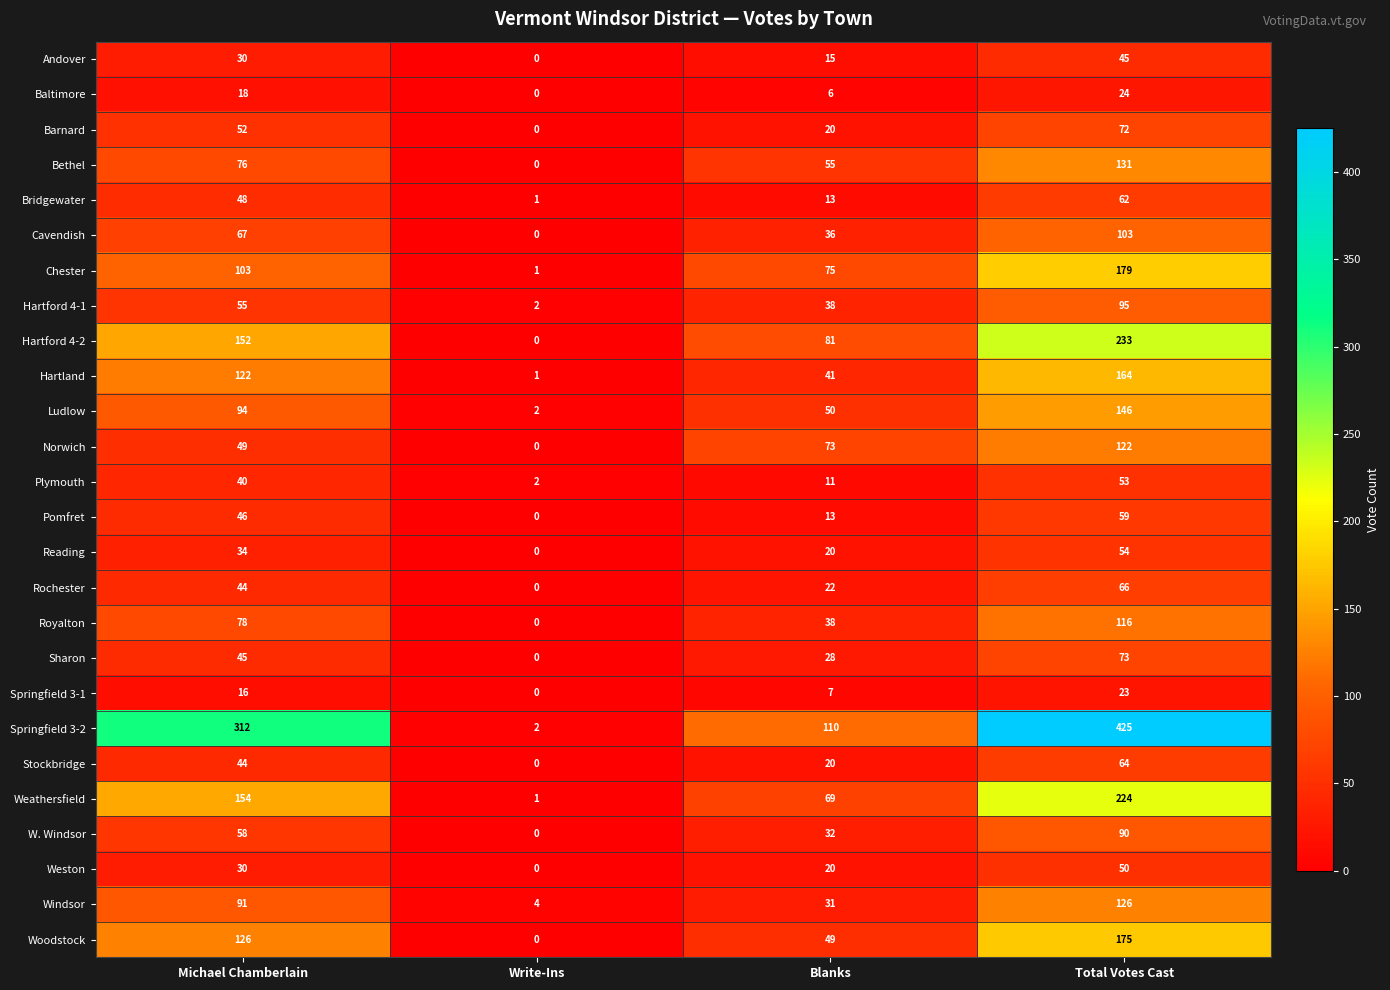

Rank the series by their maximum value, from lowest to highest.

Springfield 3-1, Baltimore, Andover, Weston, Plymouth, Reading, Pomfret, Bridgewater, Stockbridge, Rochester, Barnard, Sharon, W. Windsor, Hartford 4-1, Cavendish, Royalton, Norwich, Windsor, Bethel, Ludlow, Hartland, Woodstock, Chester, Weathersfield, Hartford 4-2, Springfield 3-2